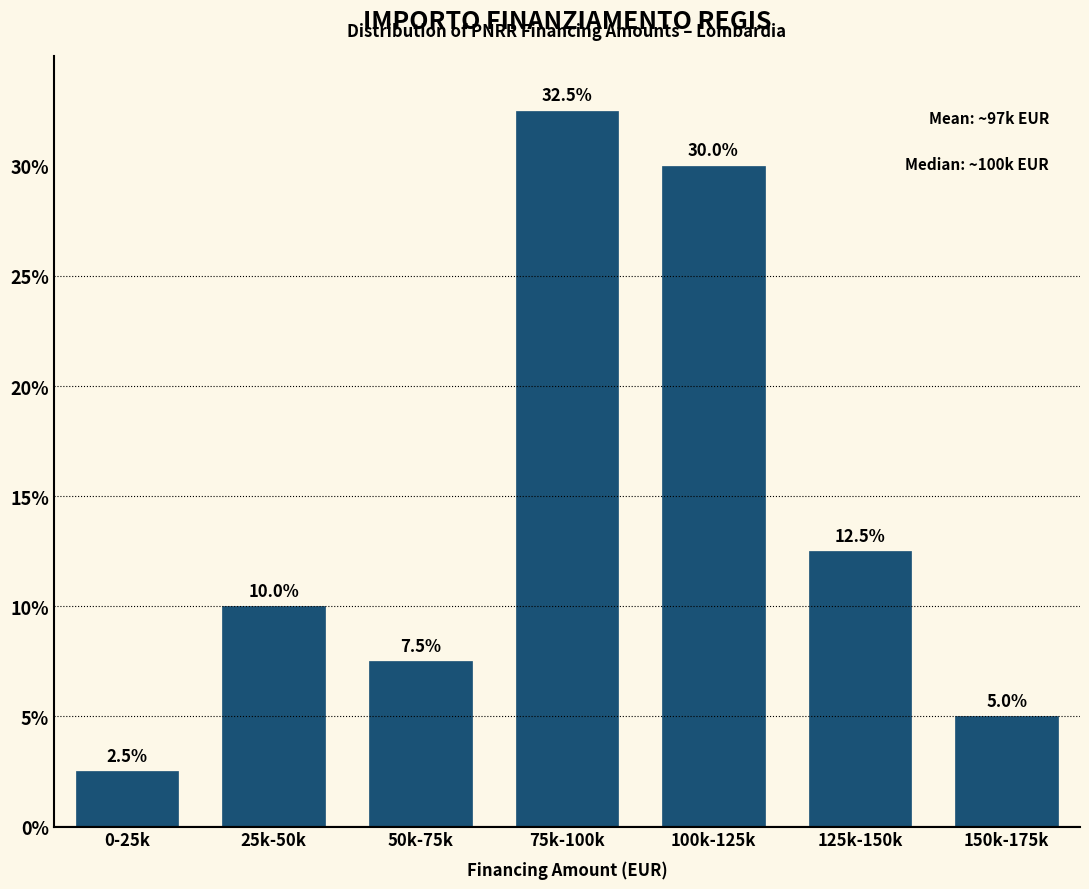

Reading right to left, extract all data points from this chart.

150k-175k=5.0	125k-150k=12.5	100k-125k=30.0	75k-100k=32.5	50k-75k=7.5	25k-50k=10.0	0-25k=2.5